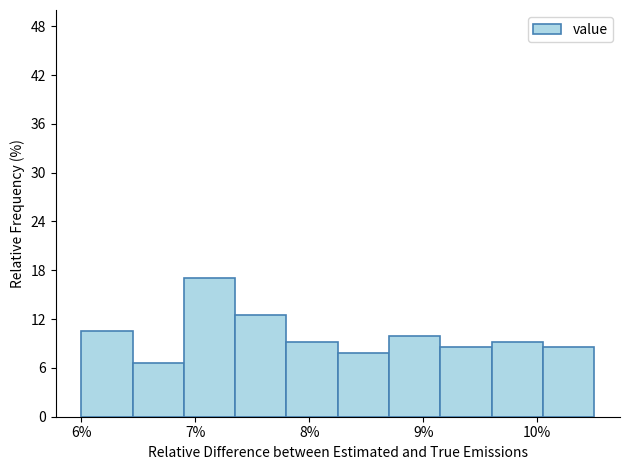

What is the height of the bar covering 8.25 to 8.70 on the x-axis? Neither the bar edges nor the heights are printed on the chart, so give them approximately, as read against the axes.

8